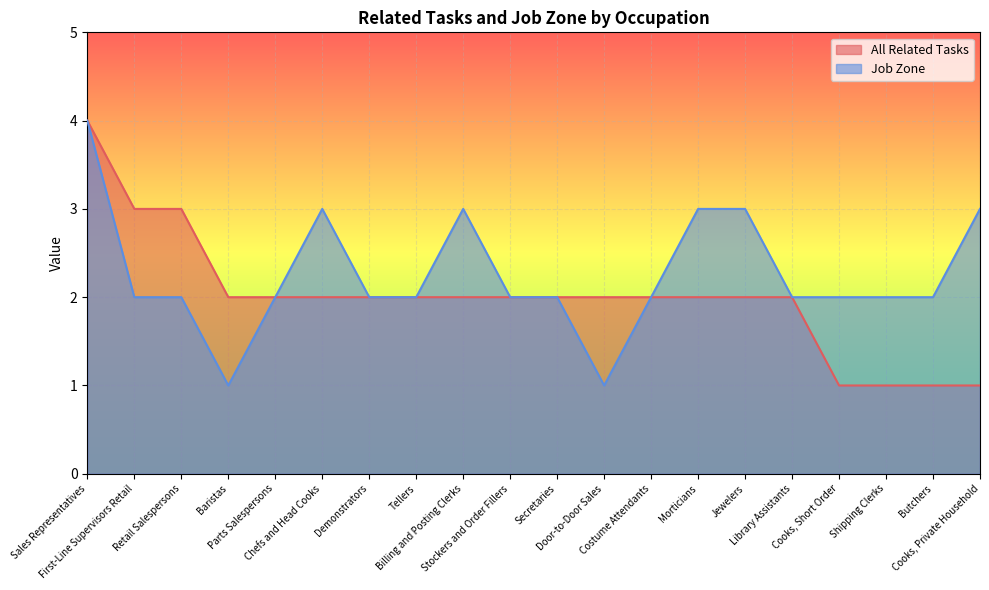

What is the value of the All Related Tasks point at the 9th from the left?

2